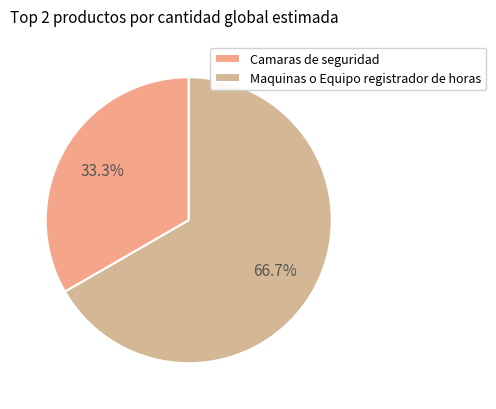

Which slice is the largest?

Maquinas o Equipo registrador de horas